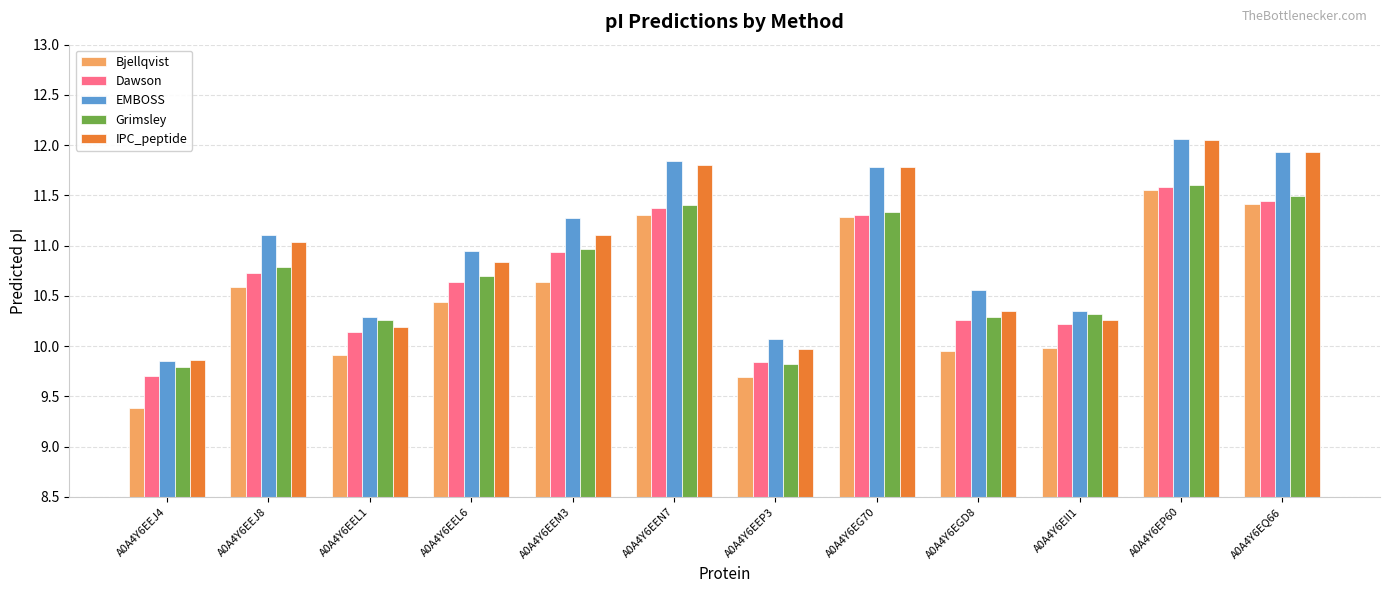

What is the lowest value of the Dawson series?

9.7